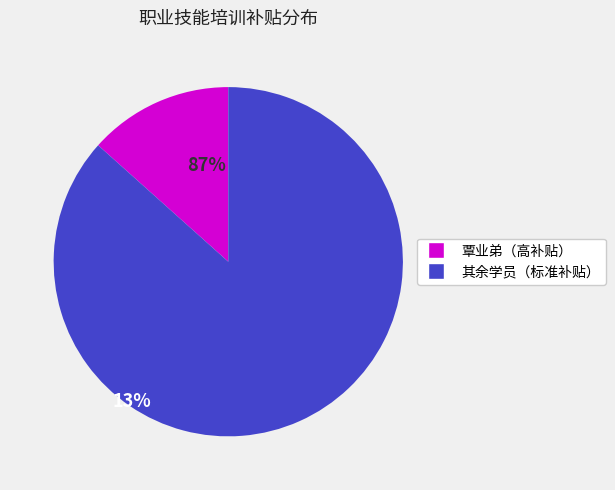

Is there any slice that represents more than half of the pie?

Yes